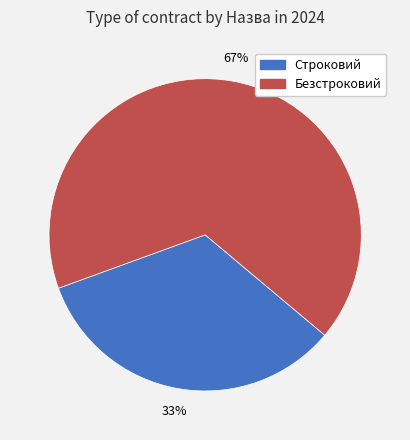

What is the smallest slice in the pie chart?

Строковий